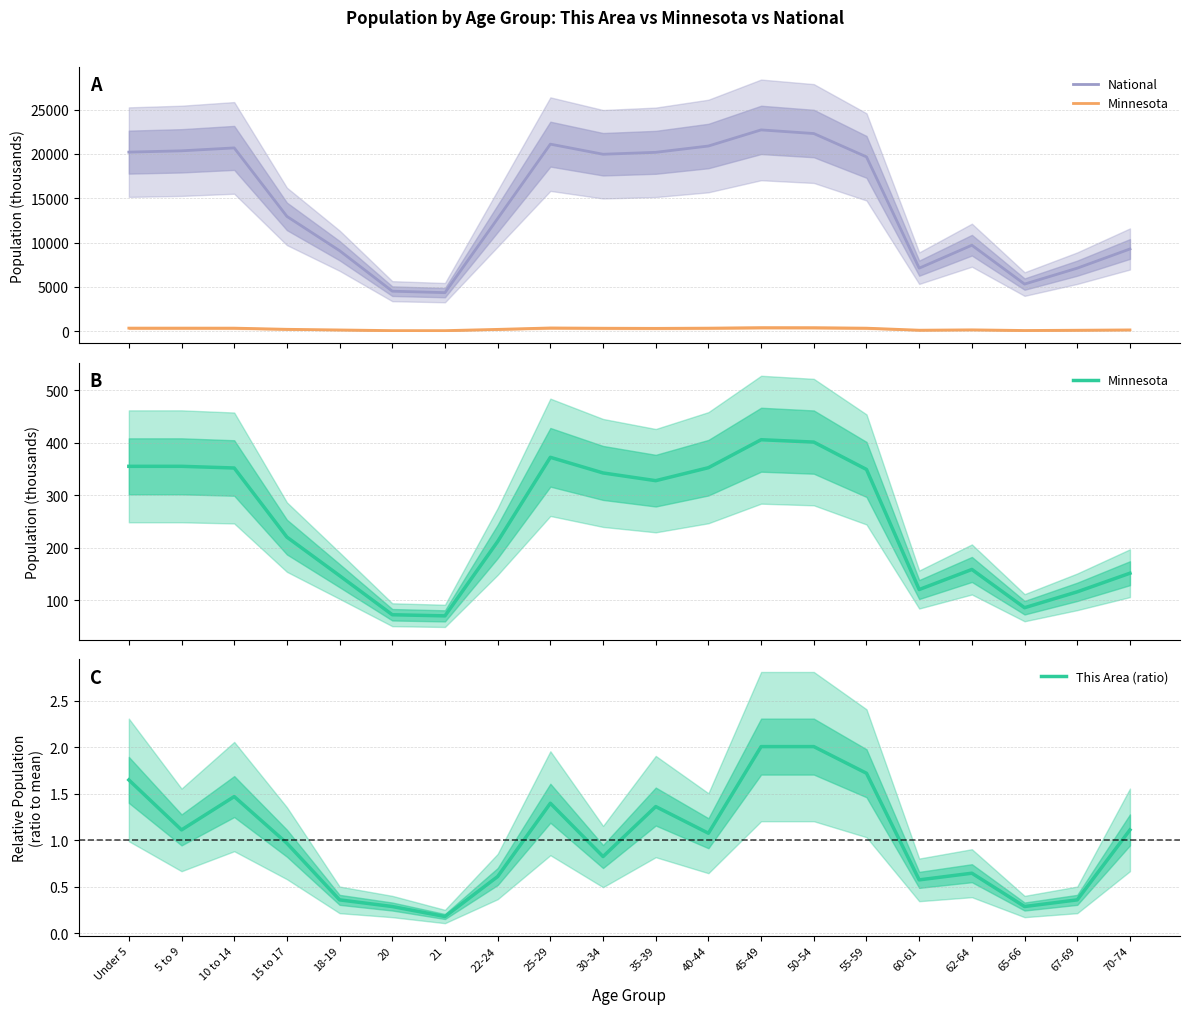

How many distinct data groups are displayed?

3